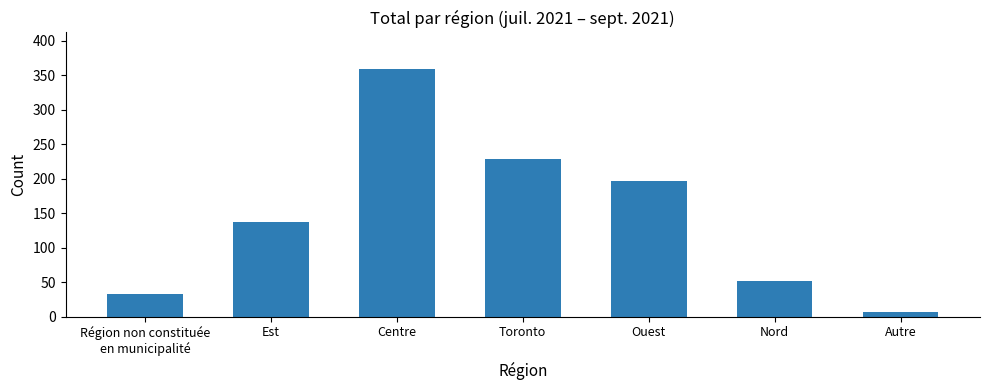

What is the value of the 4th bar from the left?

229